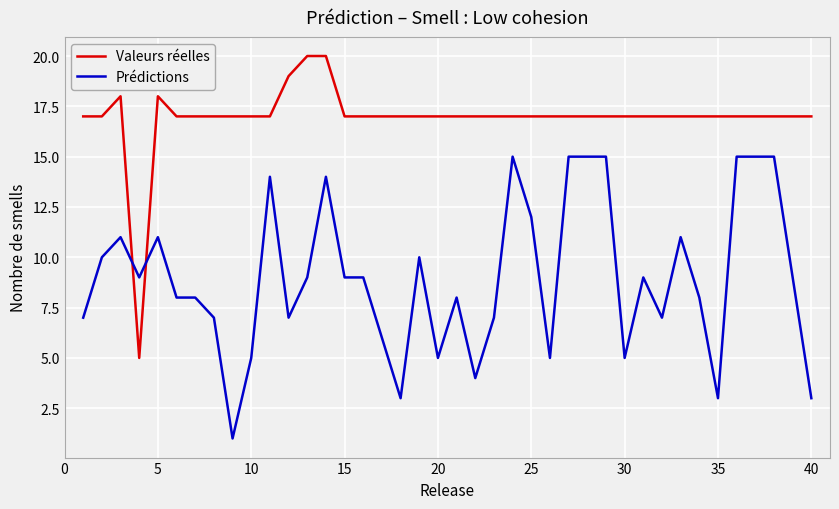

Does the chart display data point markers on the line(s)?

No